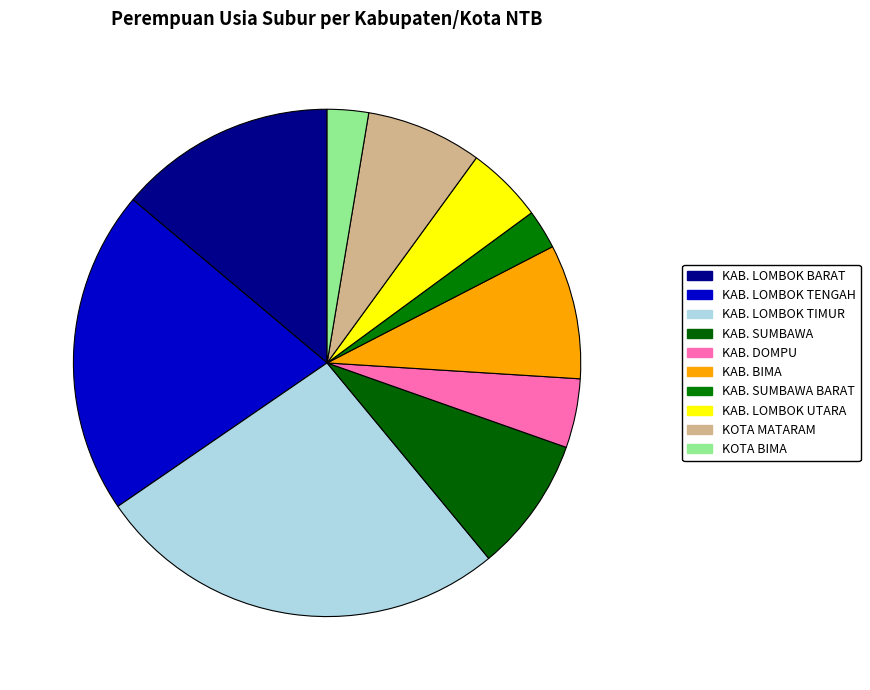

Rank the categories by value from lowest to highest.

KAB. SUMBAWA BARAT, KOTA BIMA, KAB. DOMPU, KAB. LOMBOK UTARA, KOTA MATARAM, KAB. BIMA, KAB. SUMBAWA, KAB. LOMBOK BARAT, KAB. LOMBOK TENGAH, KAB. LOMBOK TIMUR